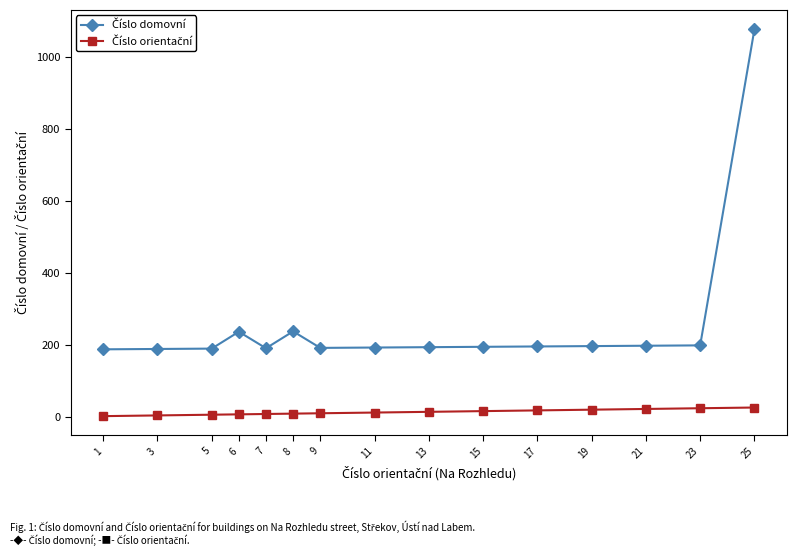

At which label does Číslo orientační first exceed 11?

13